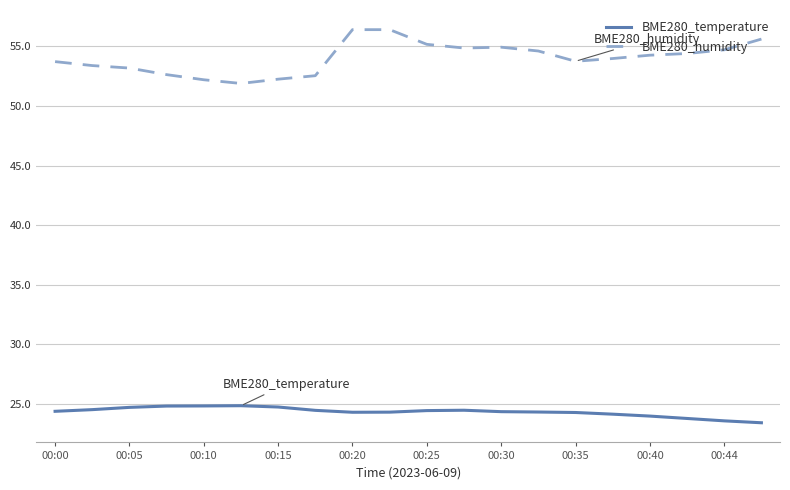

True or false: BME280_temperature and BME280_humidity cross at least once.

False